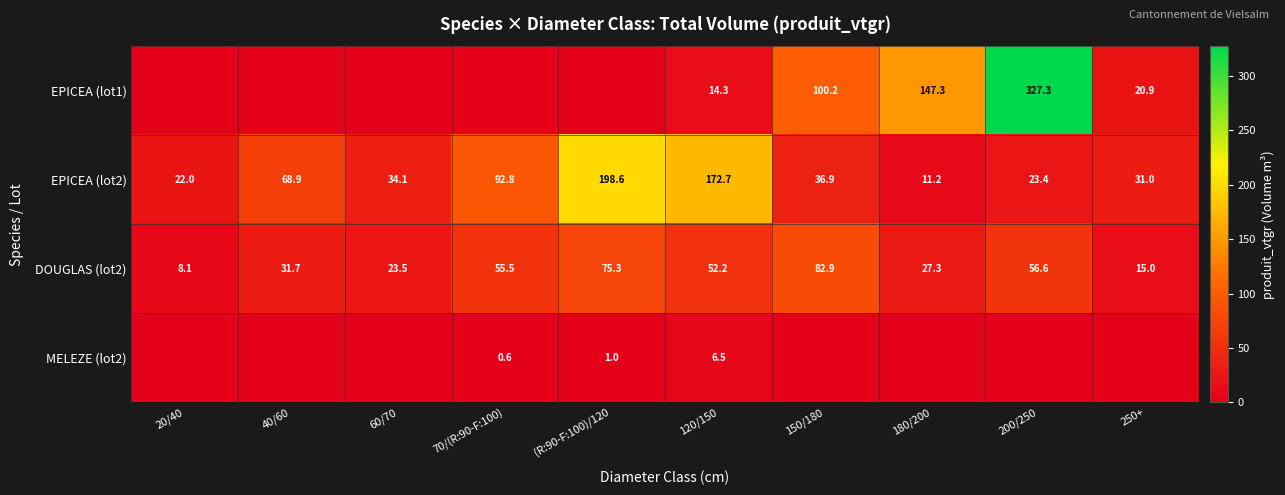

The value of EPICEA (lot2) at 70/(R:90-F:100) is 129.7. True or false?

False